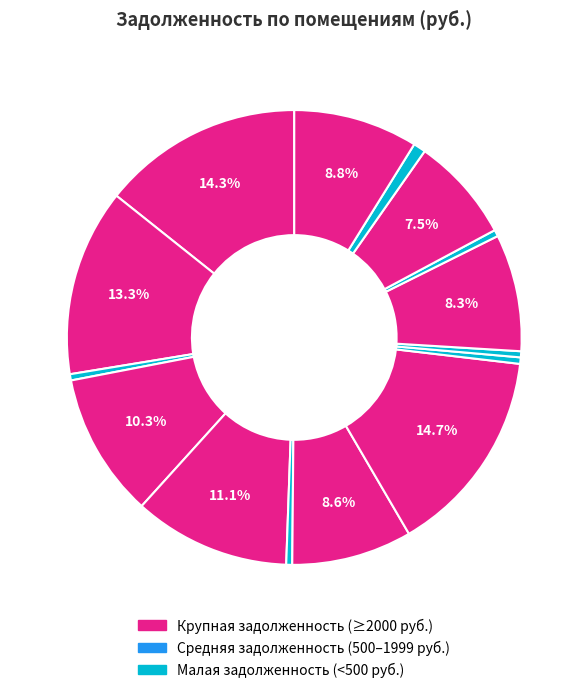

To the nearest percent, what is the average slice percentage?

7%